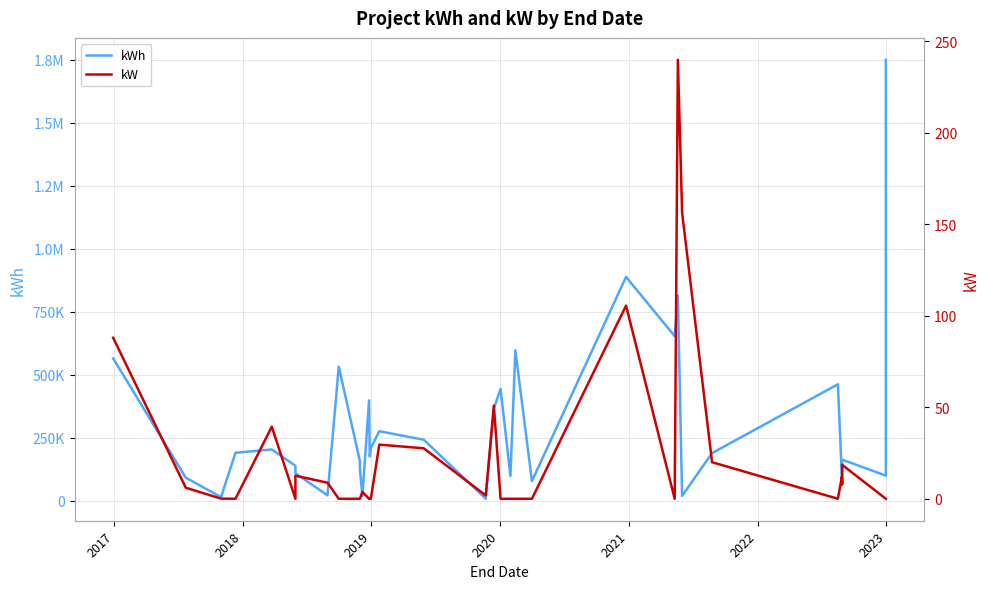

True or false: kW and kWh cross at least once.

False